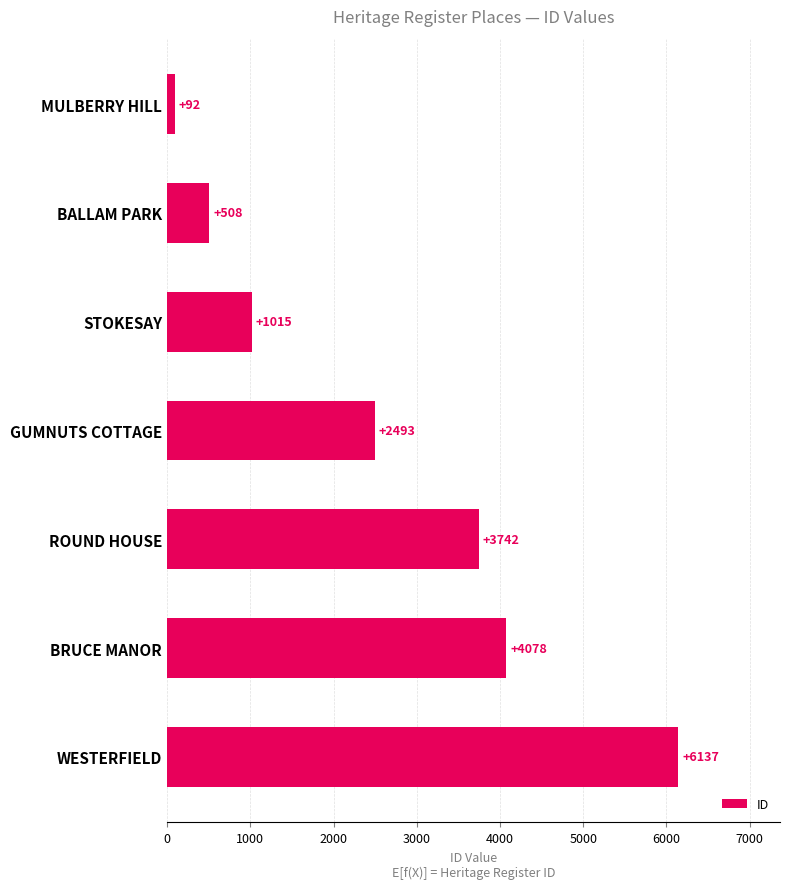

What is the ratio of the value at BRUCE MANOR to the value at GUMNUTS COTTAGE?

1.6